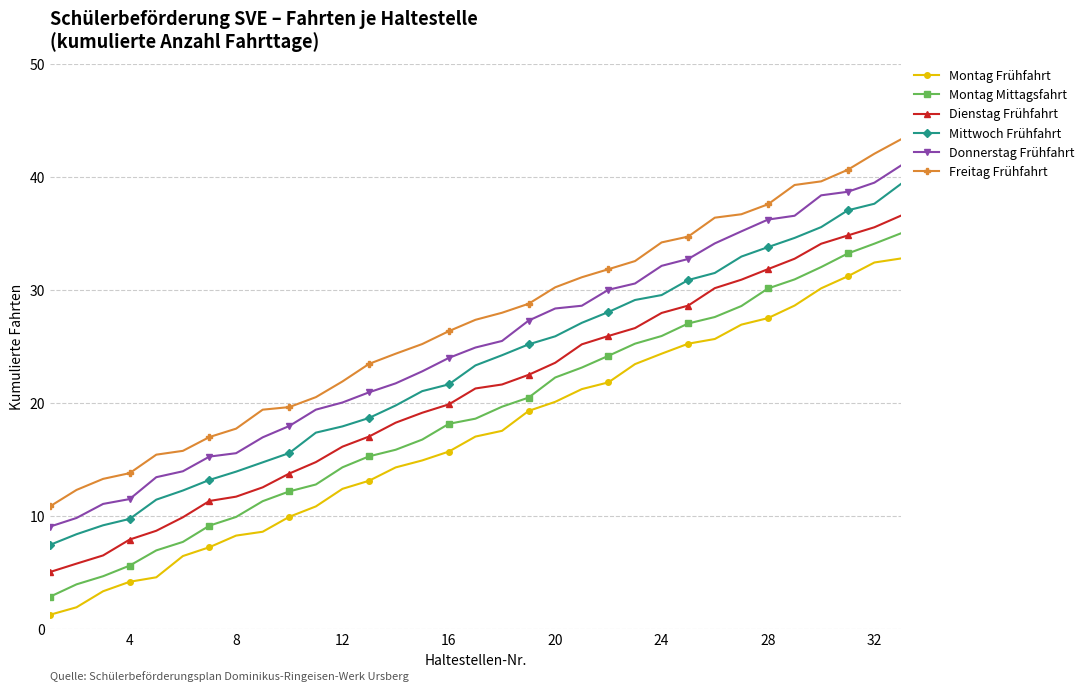

What is the value of the Mittwoch Frühfahrt point at the 27th from the left?

33.0